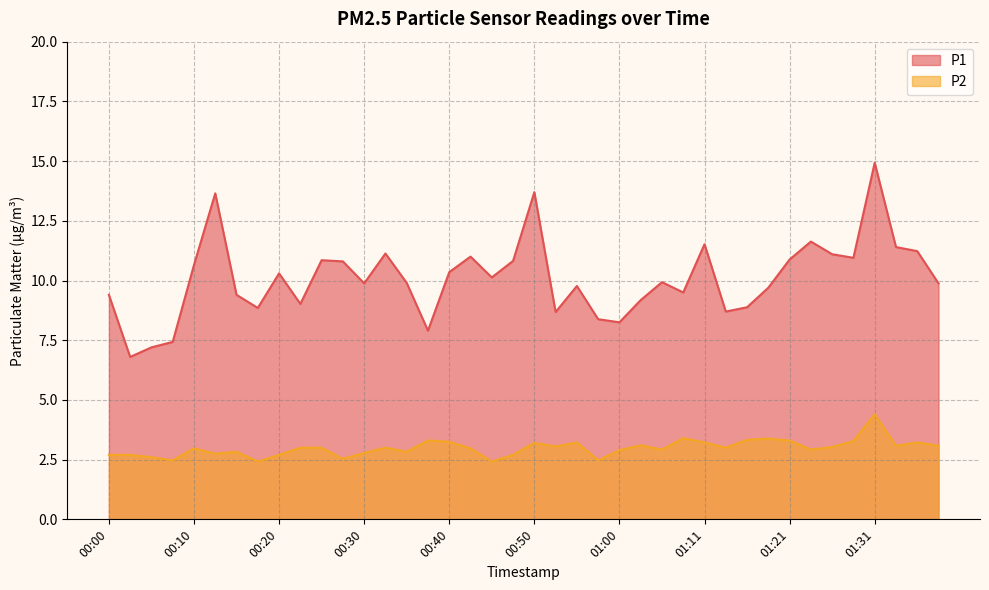

Which category has the lowest value in the P1 series?

00:02